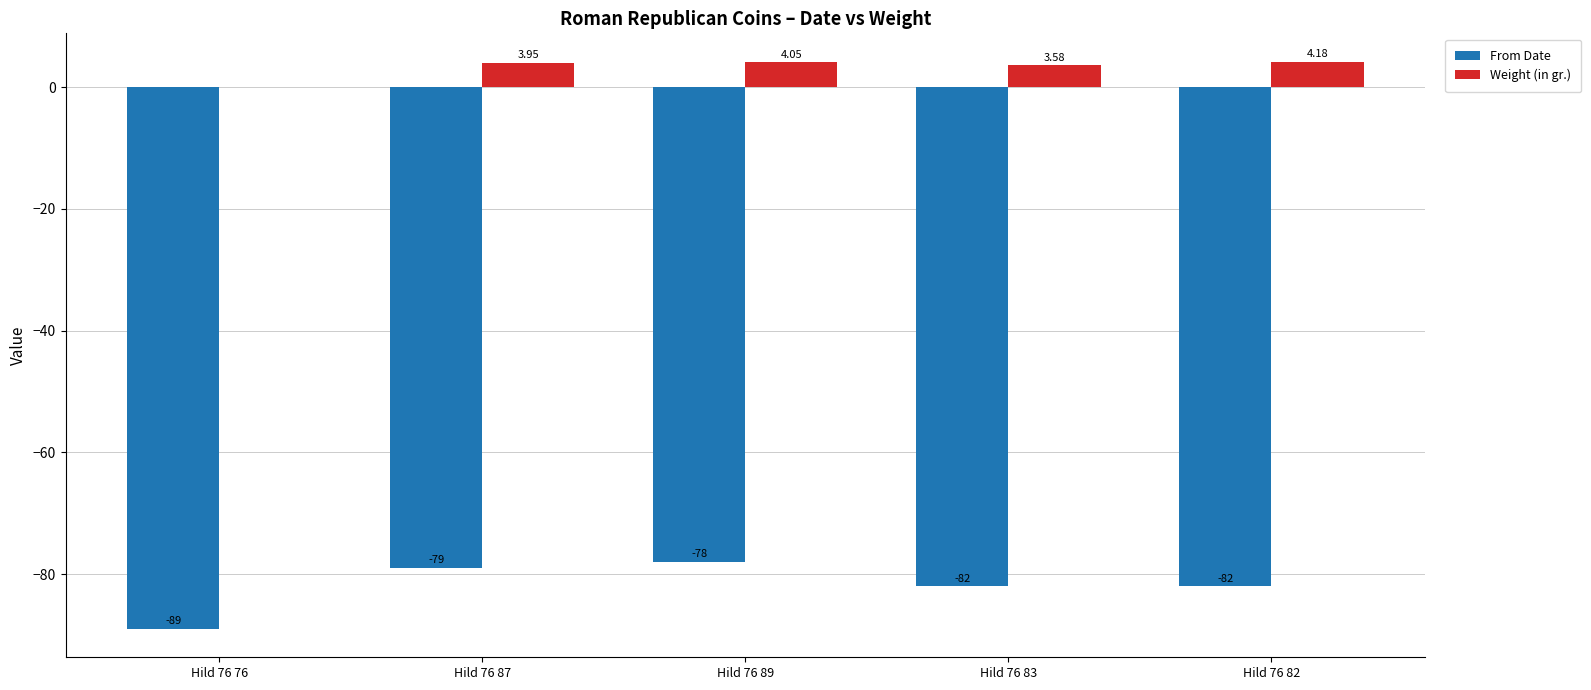

What is the sum of all From Date values?

-410.0